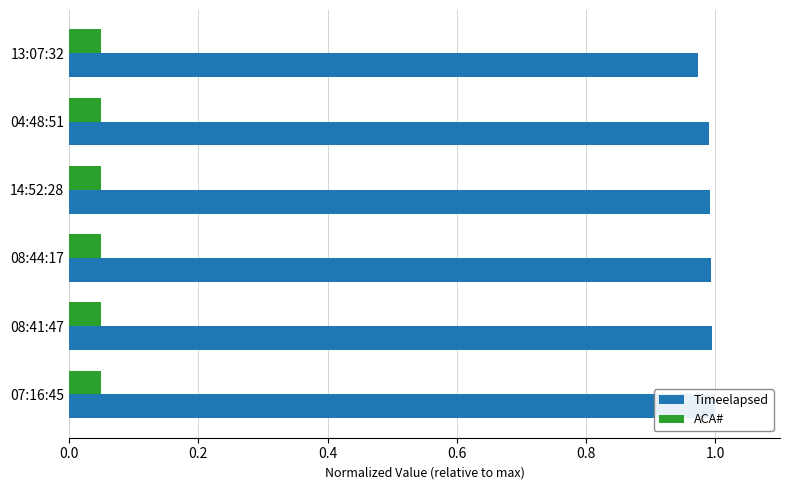

What are all the series names shown in the legend?

Timeelapsed, ACA#